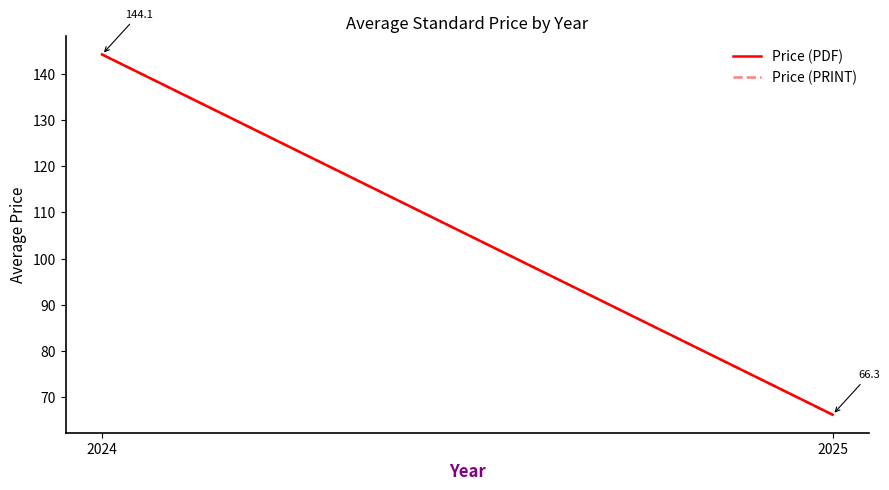

What is the sum of all Price (PRINT) values?

210.4